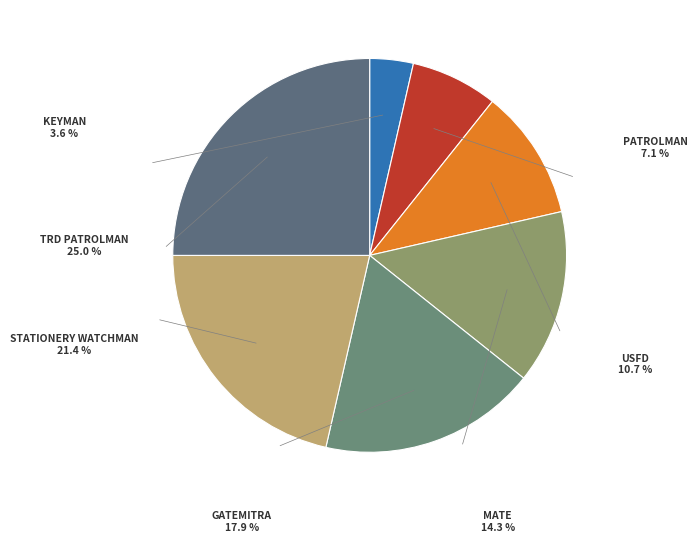

To the nearest percent, what is the combined percentage of MATE and USFD?

25%